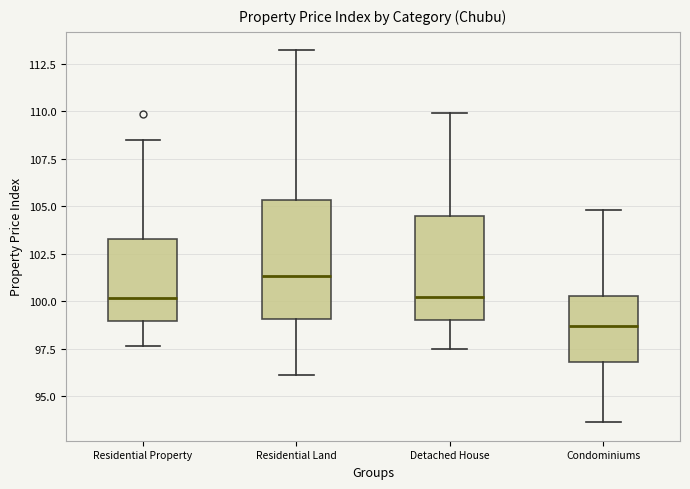

Where does the lower whisker of the box for Detached House end on the y-axis? The values are not printed on the chart, so give them approximately, as read against the axis.

97.5